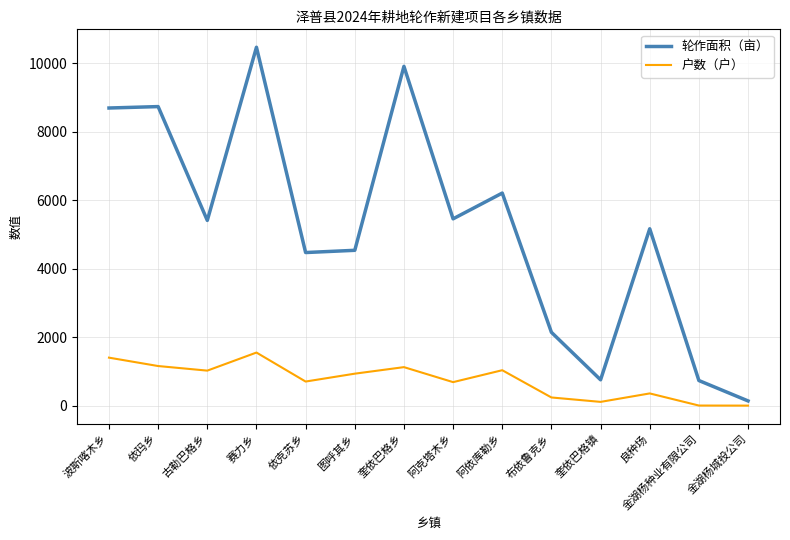

True or false: 轮作面积（亩） and 户数（户） cross at least once.

False